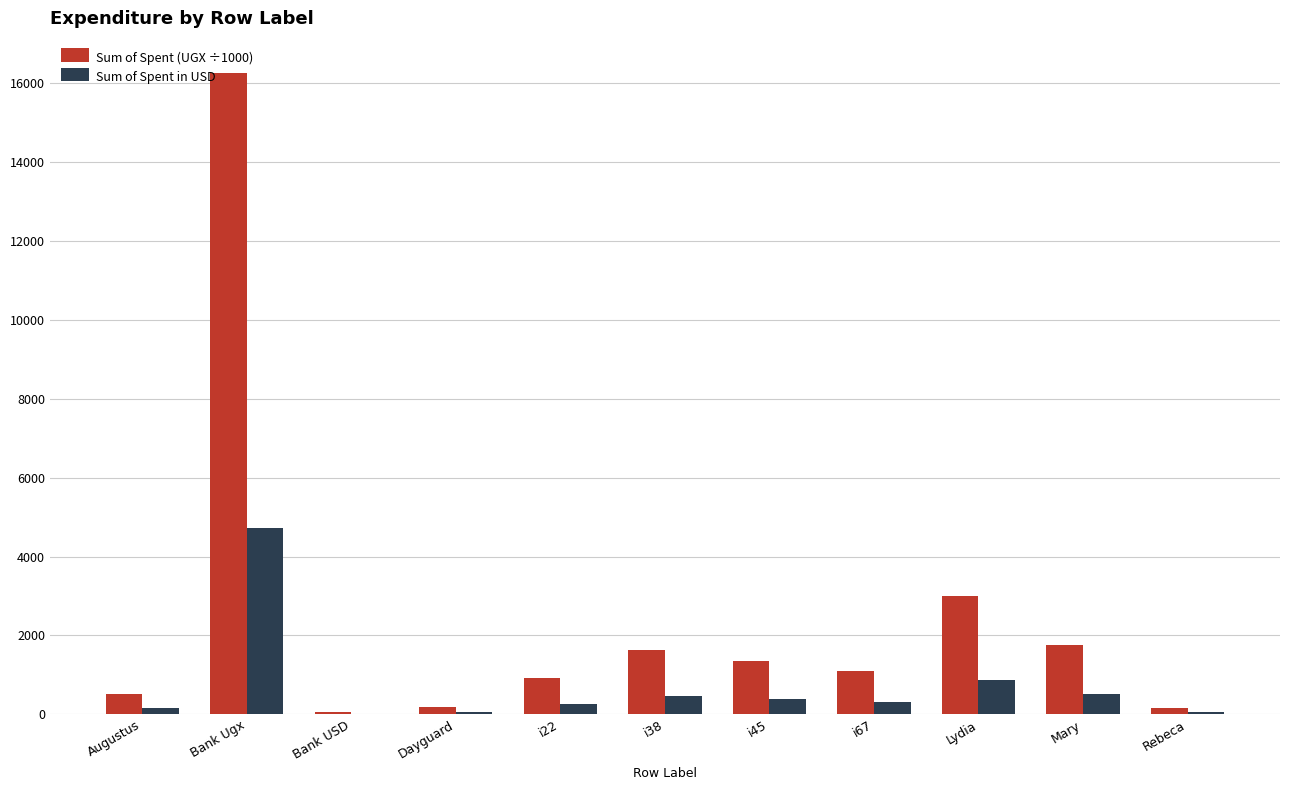

Is the value of Sum of Spent in USD at i22 greater than the value of Sum of Spent (UGX ÷1000) at i38?

No